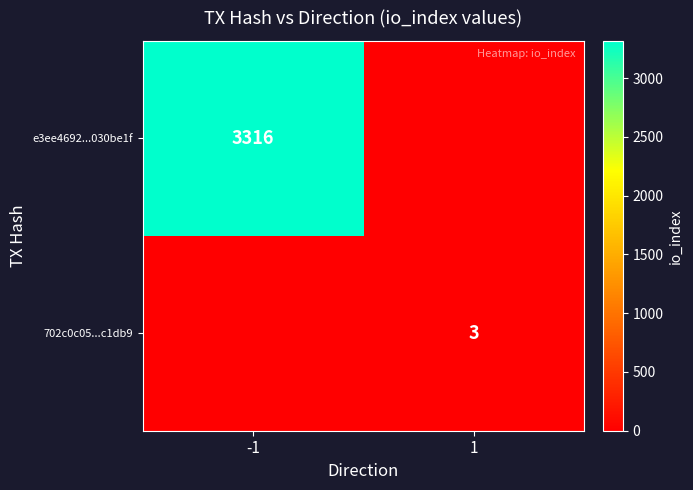

What is the total value across all series at -1?

3316